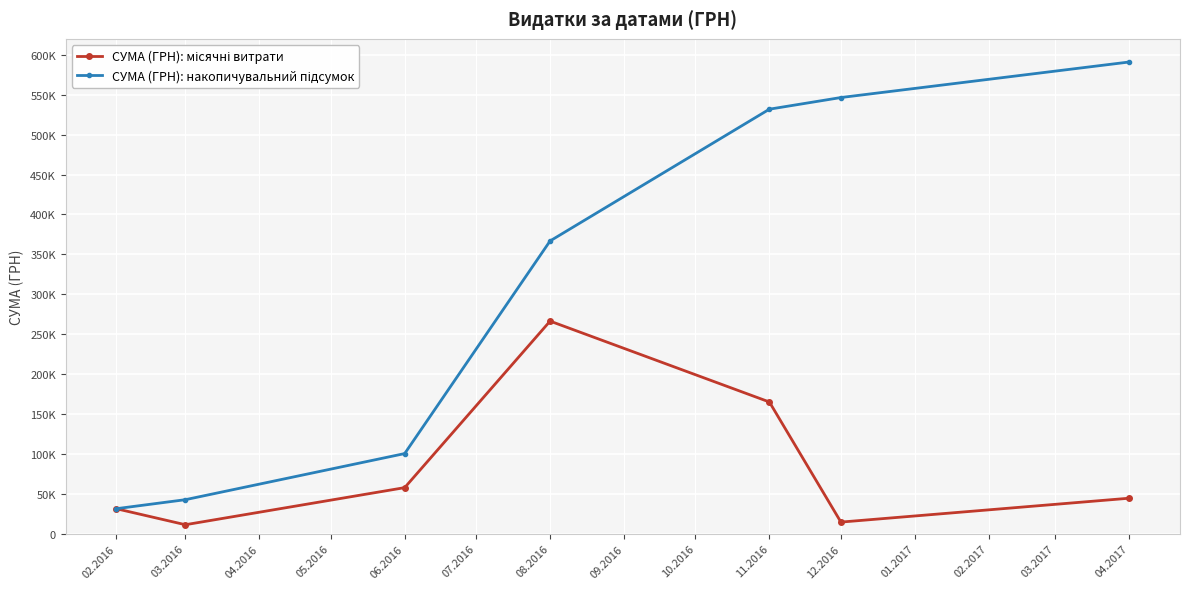

What is the label of the 7th point from the left?

04.2017